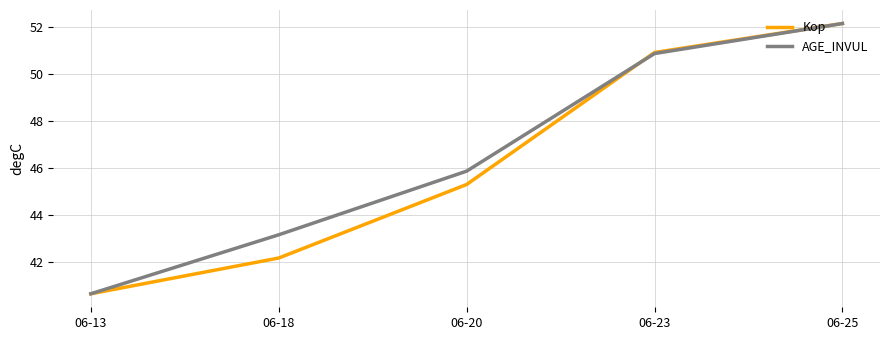

At which category is the sum across all series the highest?

06-25